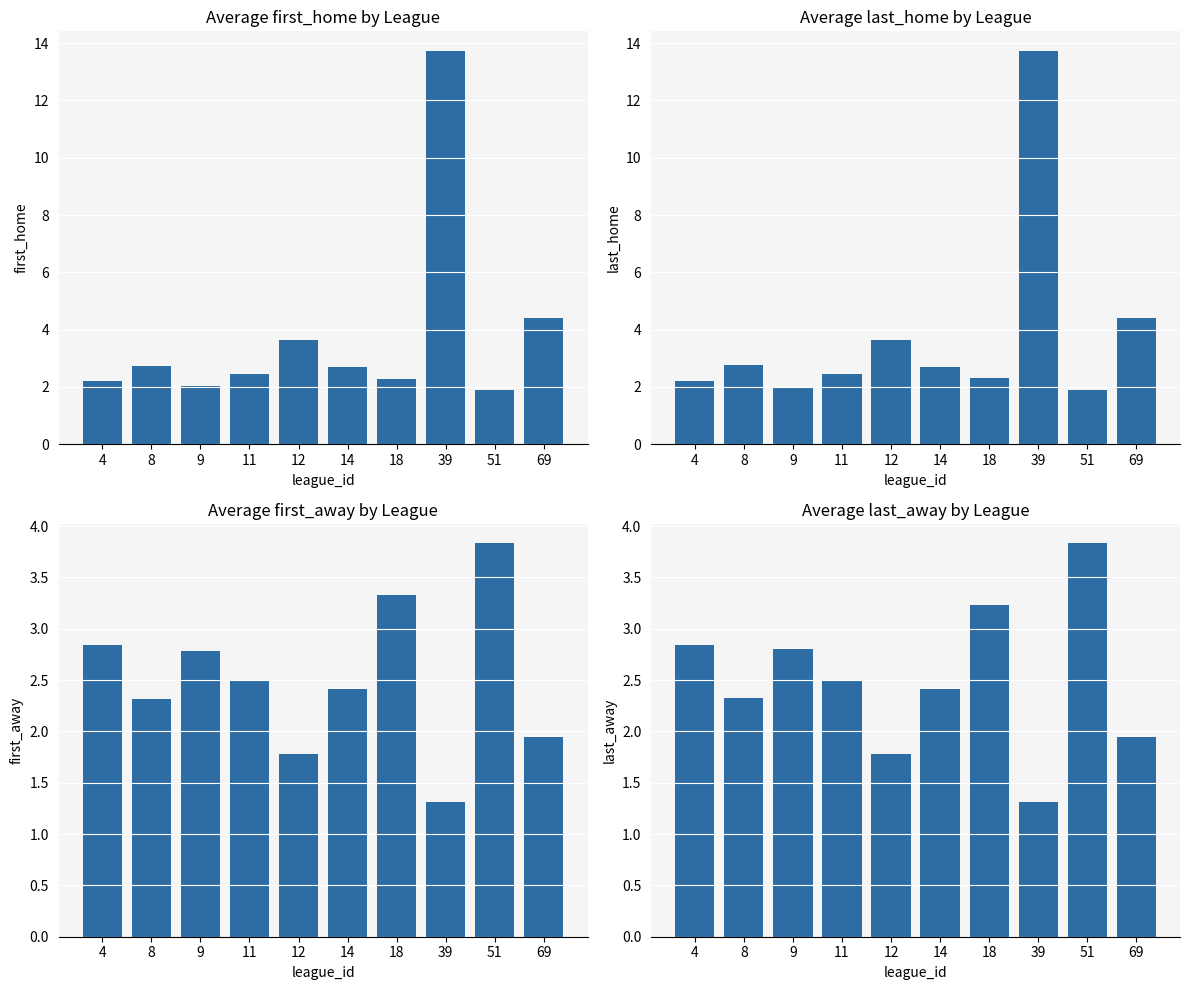

Is the value of first_away at 14 greater than the value of first_home at 18?

Yes